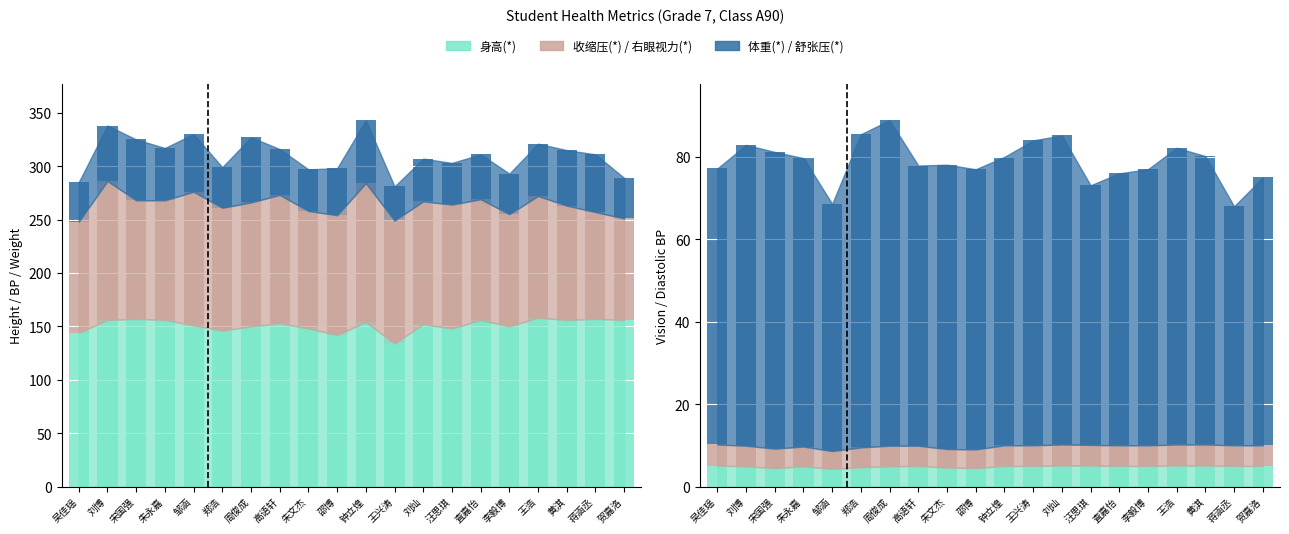

What is the difference between the 收缩压(*) values at 吴佳瑶 and 李毅博?

1.0